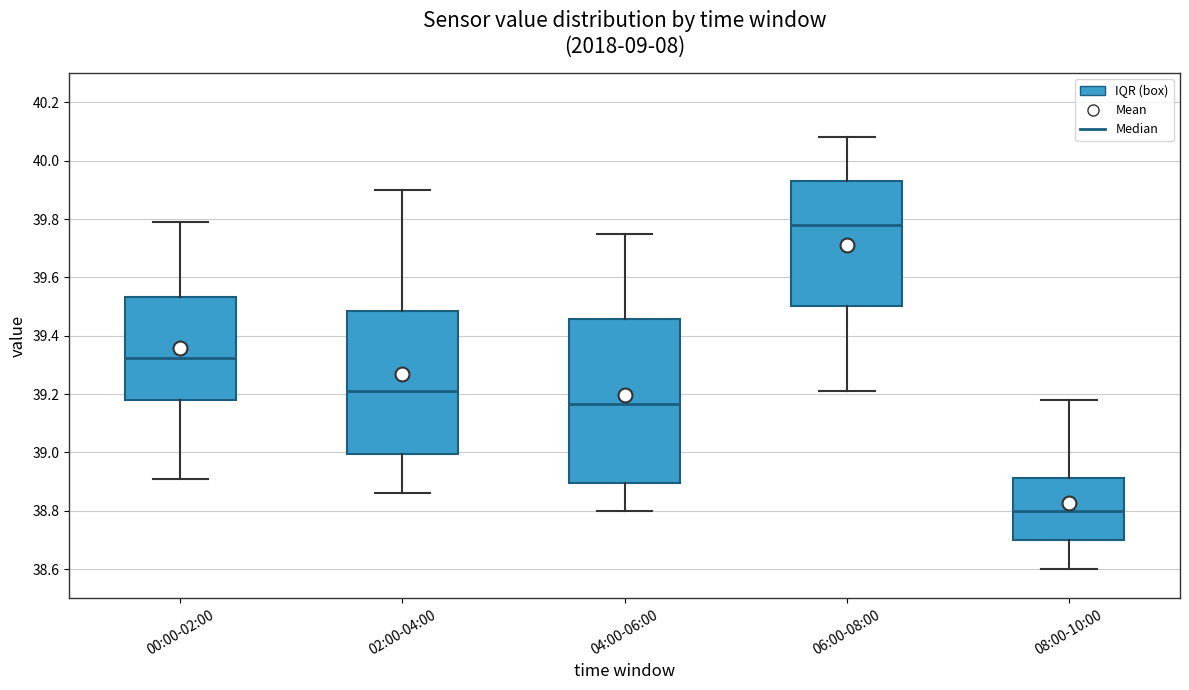

Reading left to right, read every box against the y-axis: the position of its median line, the range the box covers, and the ends of its whiskers. The values are not printed on the chart, so give them approximately, as read against the axis.

00:00-02:00: median 39.32, box 39.18 to 39.54, whiskers 38.92 to 39.80
02:00-04:00: median 39.22, box 39.00 to 39.48, whiskers 38.86 to 39.90
04:00-06:00: median 39.16, box 38.90 to 39.46, whiskers 38.80 to 39.76
06:00-08:00: median 39.78, box 39.50 to 39.94, whiskers 39.22 to 40.08
08:00-10:00: median 38.80, box 38.70 to 38.92, whiskers 38.60 to 39.18